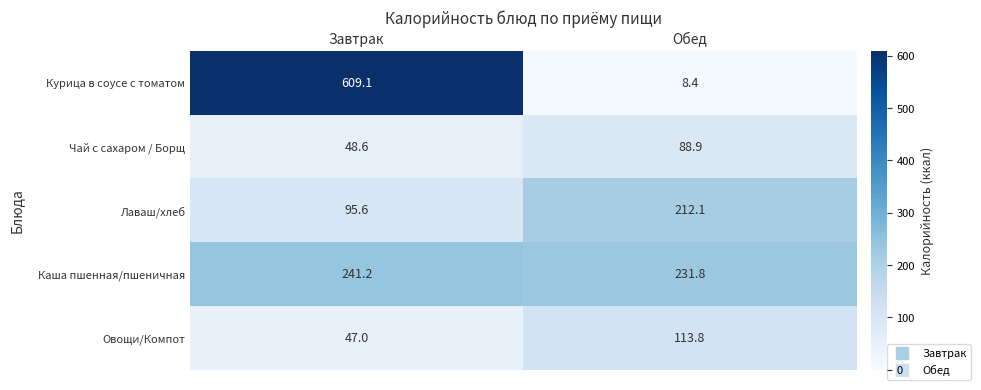

What is the sum of the Чай с сахаром / Борщ values at Завтрак and Обед?

137.5